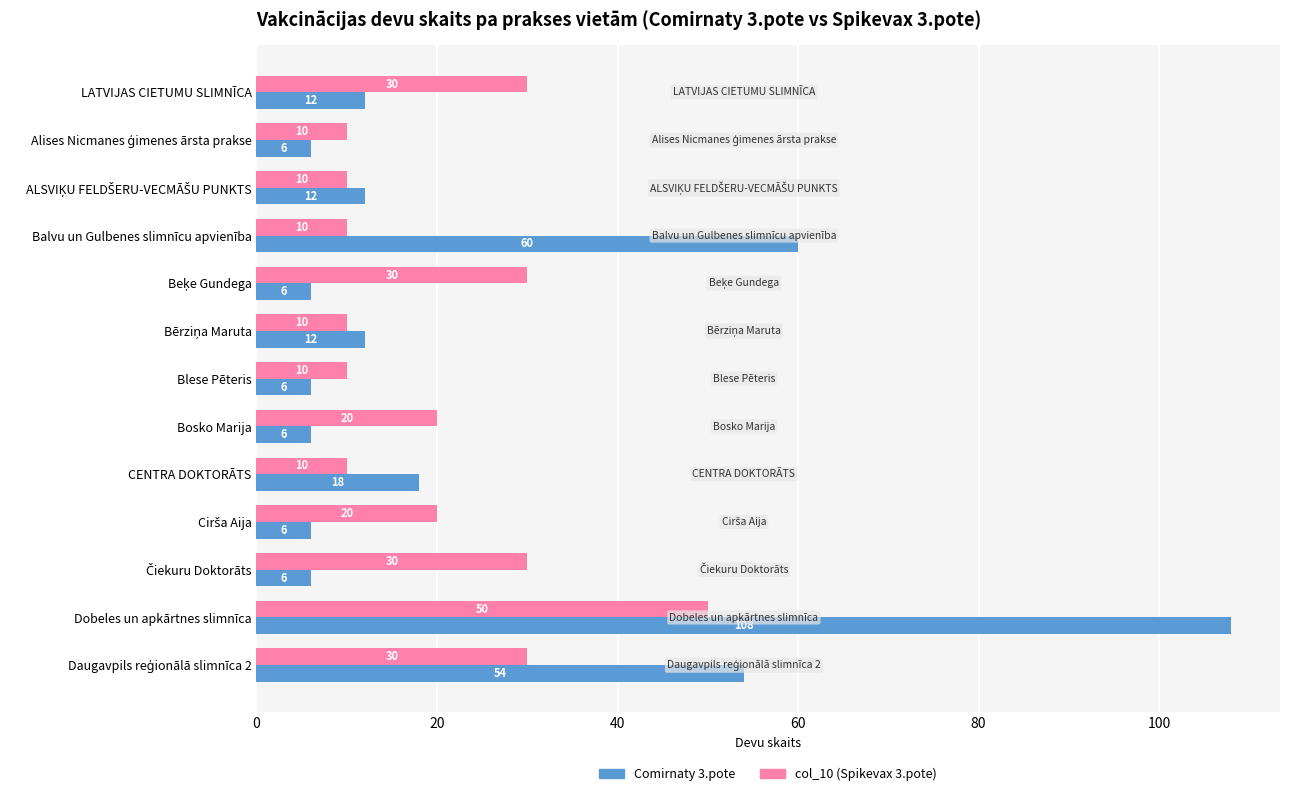

Which series has the largest range (max minus min)?

Comirnaty 3.pote